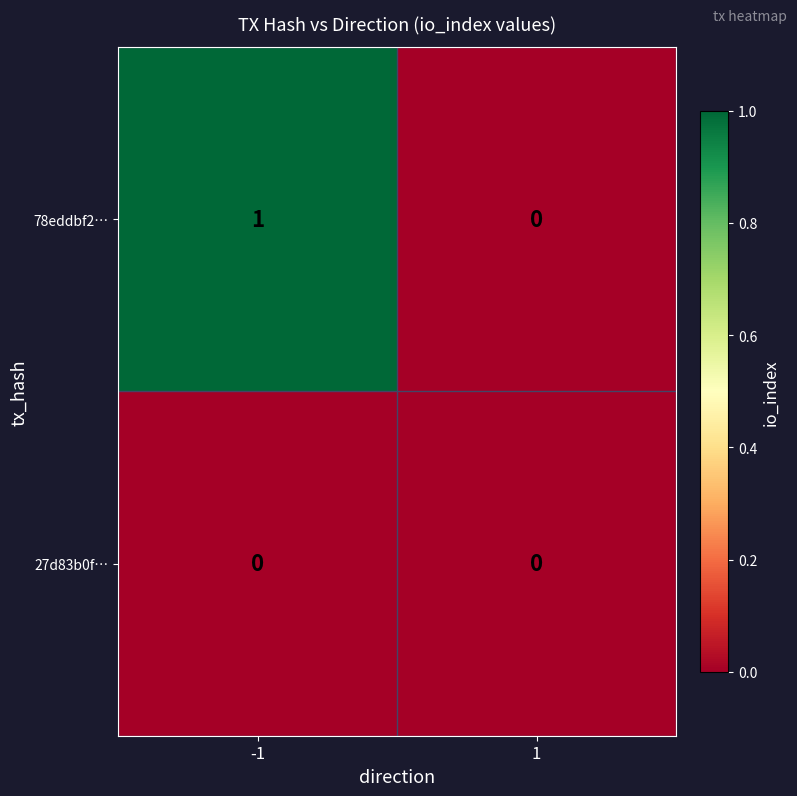

Which series has the largest range (max minus min)?

78eddbf2…